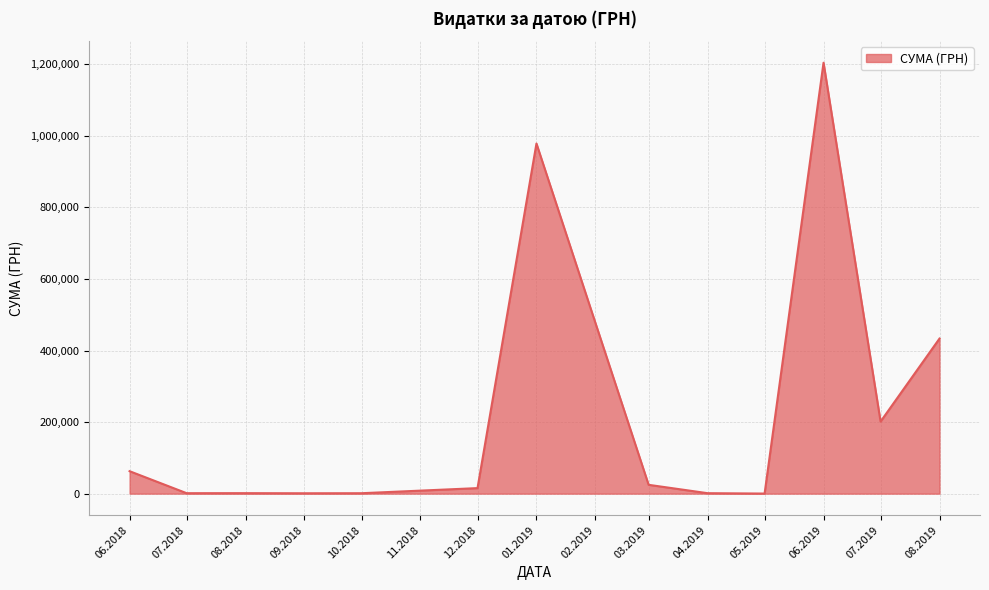

The value at 07.2019 is 201447.6. True or false?

True